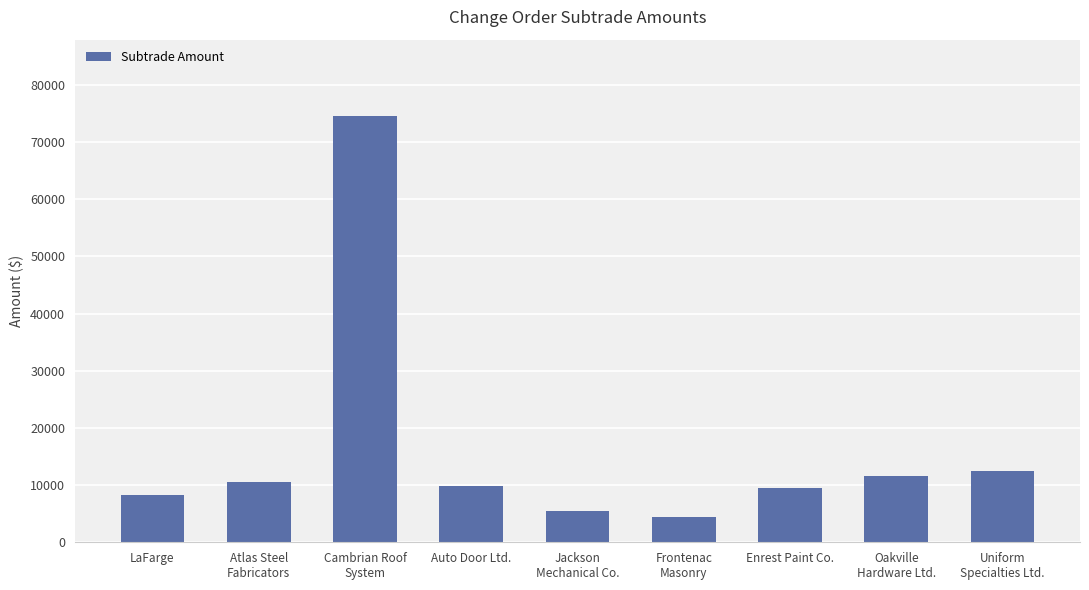

What is the sum of the values at LaFarge and Atlas Steel
Fabricators?

18750